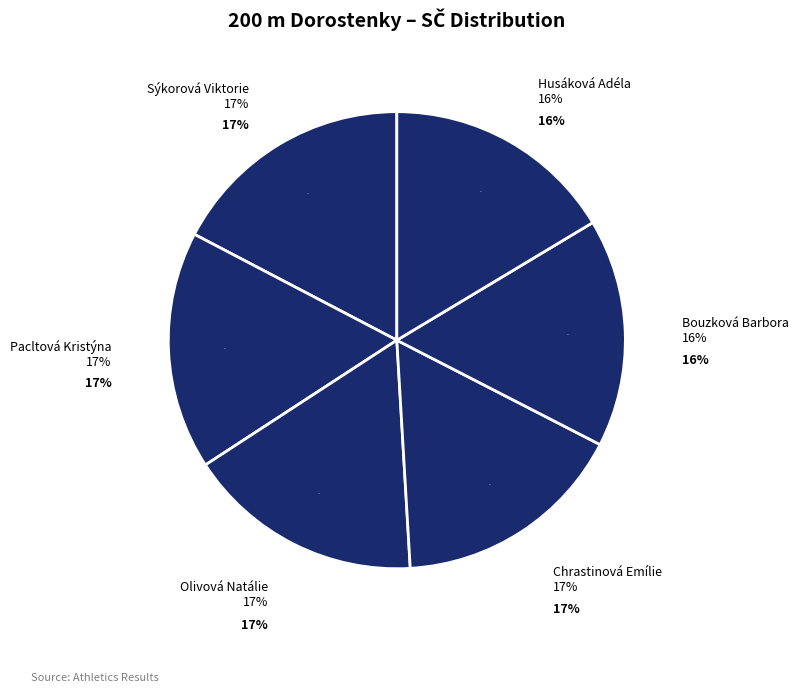

Approximately how many times larger is the value at Husáková Adéla compared to Pacltová Kristýna?

1.0